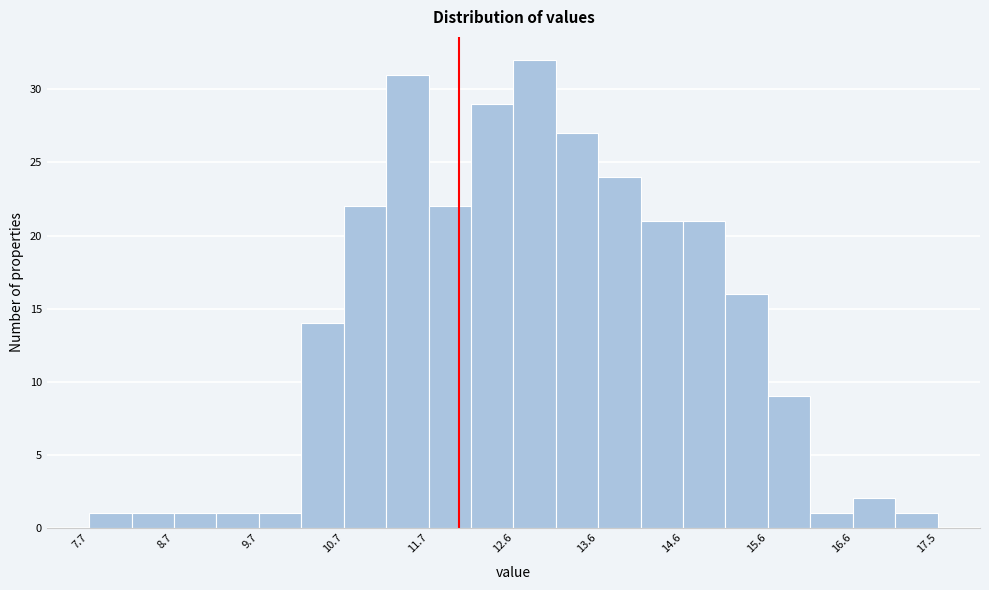

Over which range of the x-axis is the bar tallest?

12.63 to 13.12